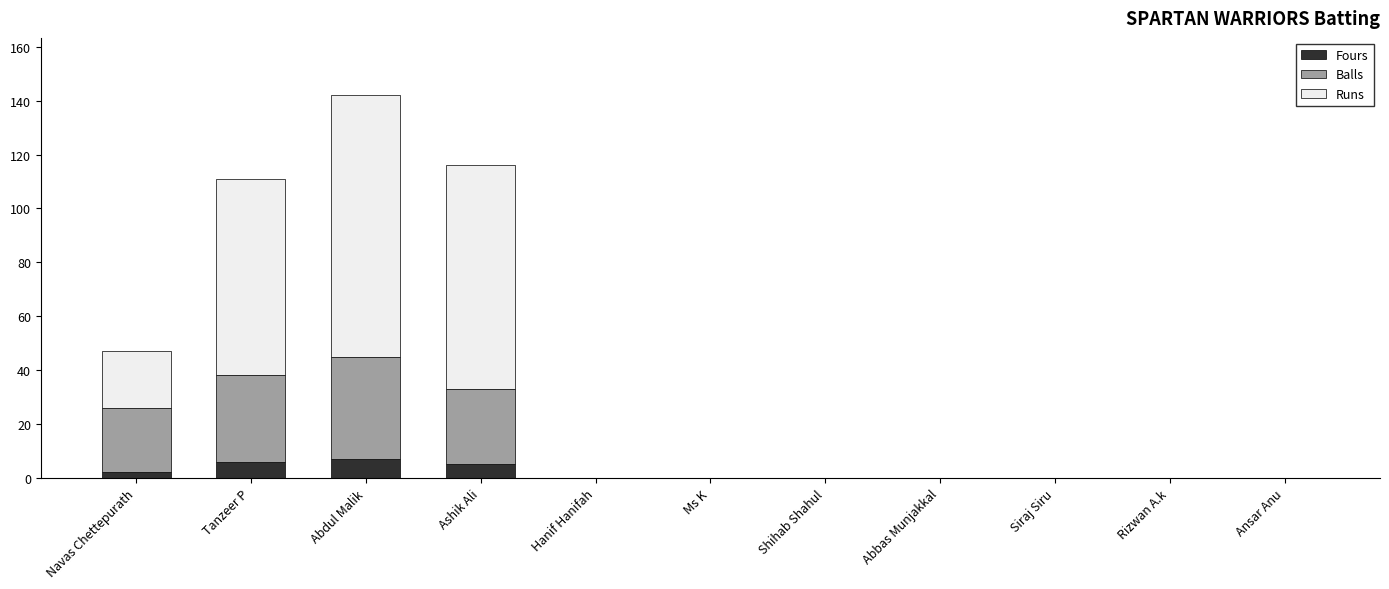

The value of Fours at Abdul Malik is 7. True or false?

True